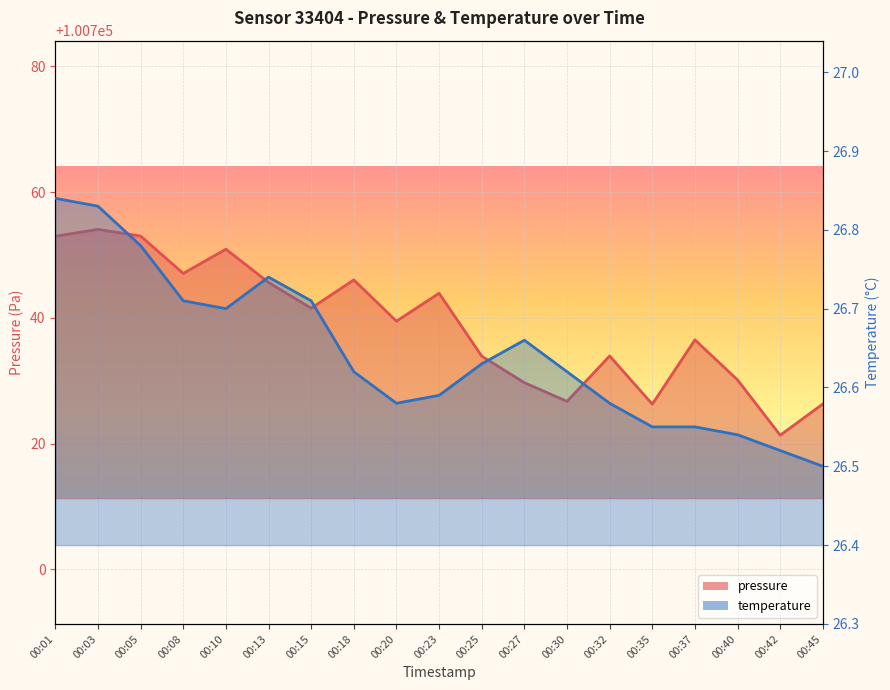

What is the sum of the pressure values at 00:25 and 00:37?

201470.4